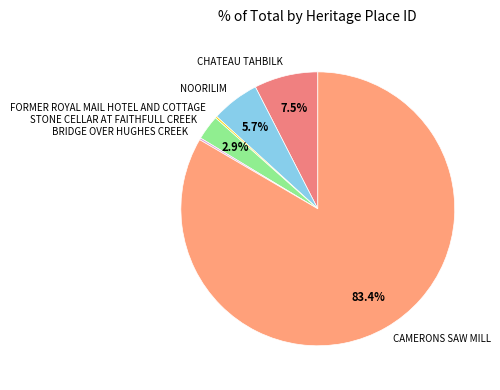

Combined, do CAMERONS SAW MILL and NOORILIM account for over 50%?

Yes